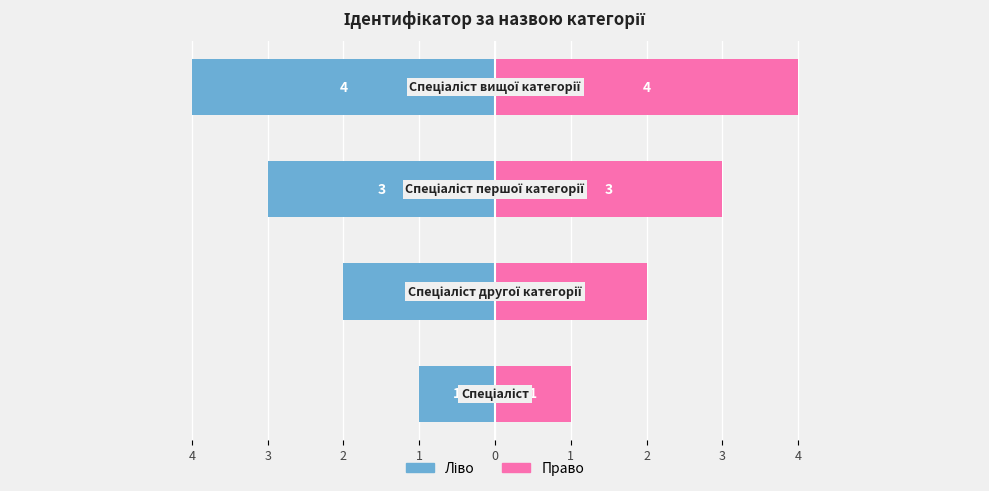

Read the Ідентифікатор (ліво) value at 1.

-4